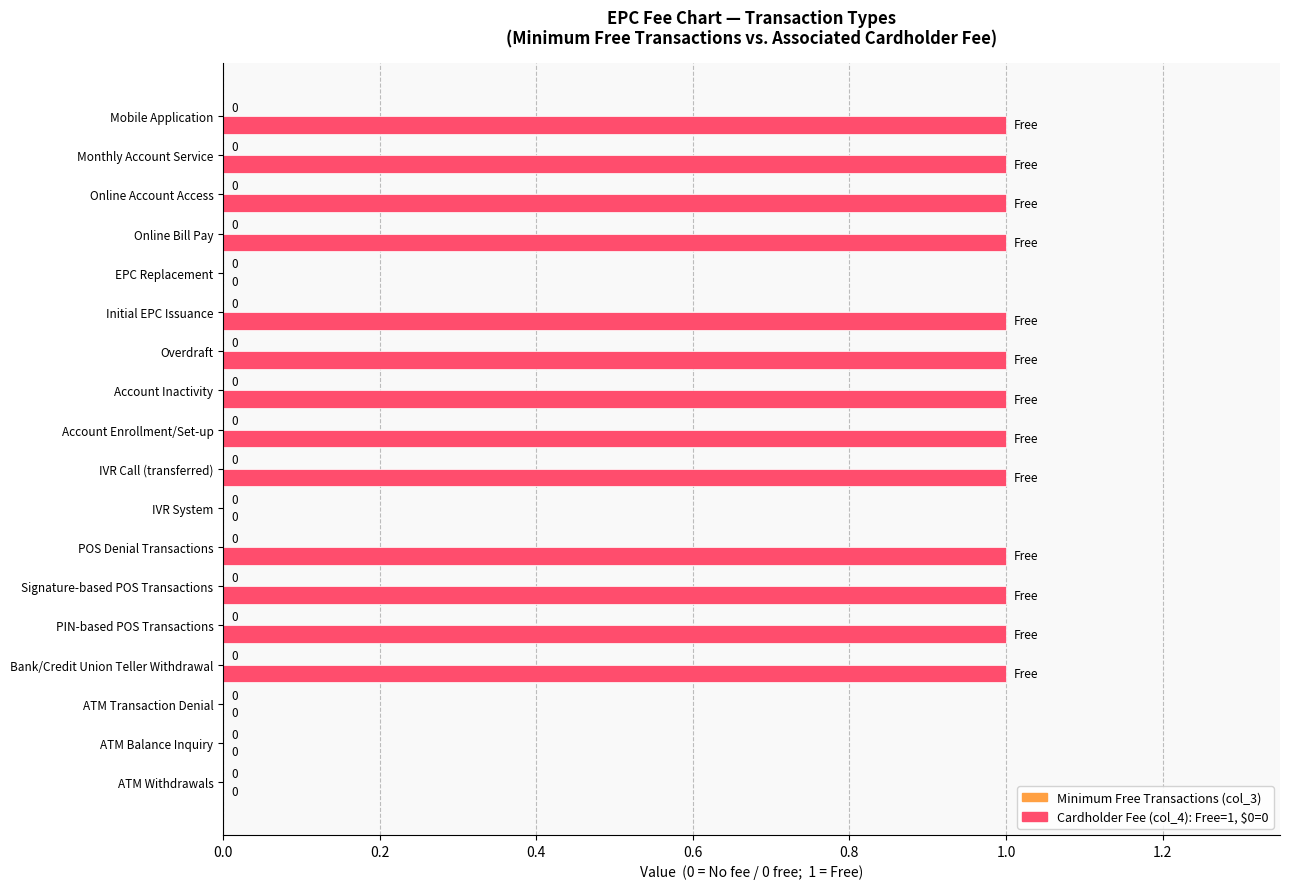

Is it true that the value at ATM Balance Inquiry is 0?

True